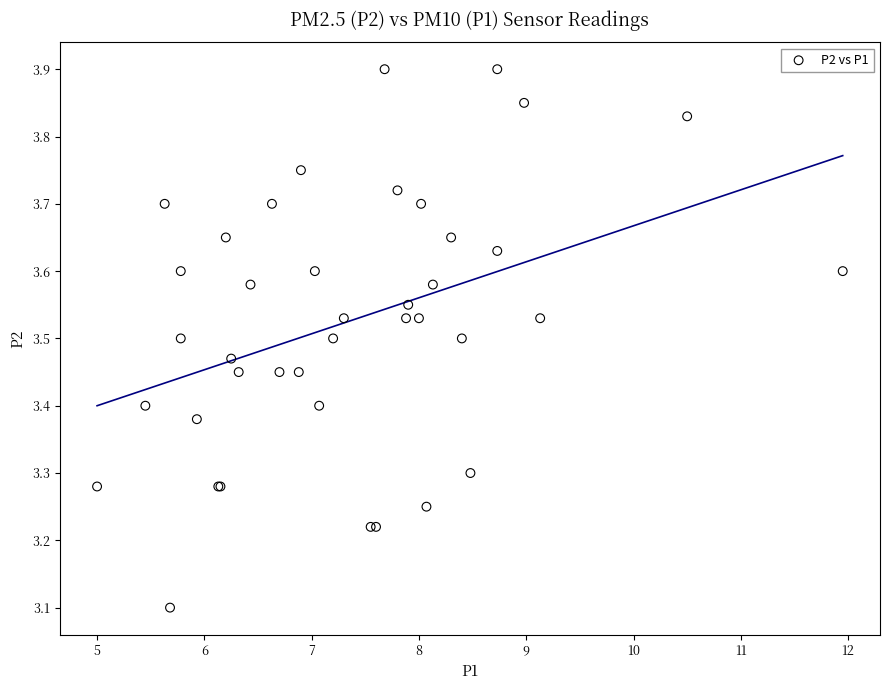

What Y value in the scatter plot is closest to 3?

3.1